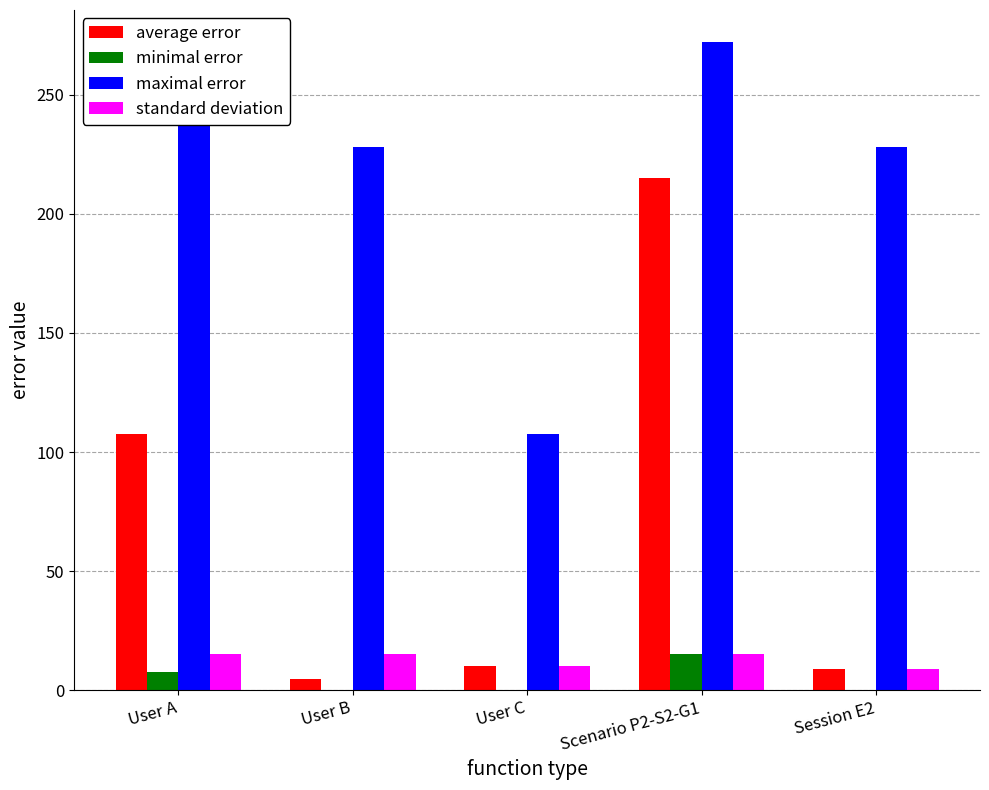

Read the maximal error value at User C.

107.5